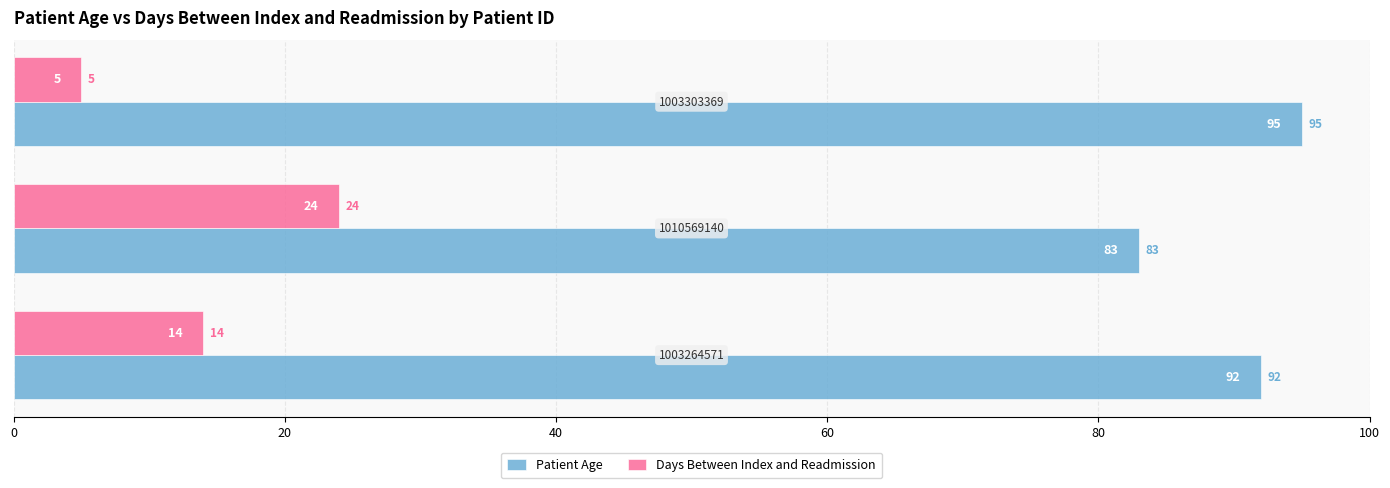

Which series has the widest spread of values?

Days Between Index and Readmission